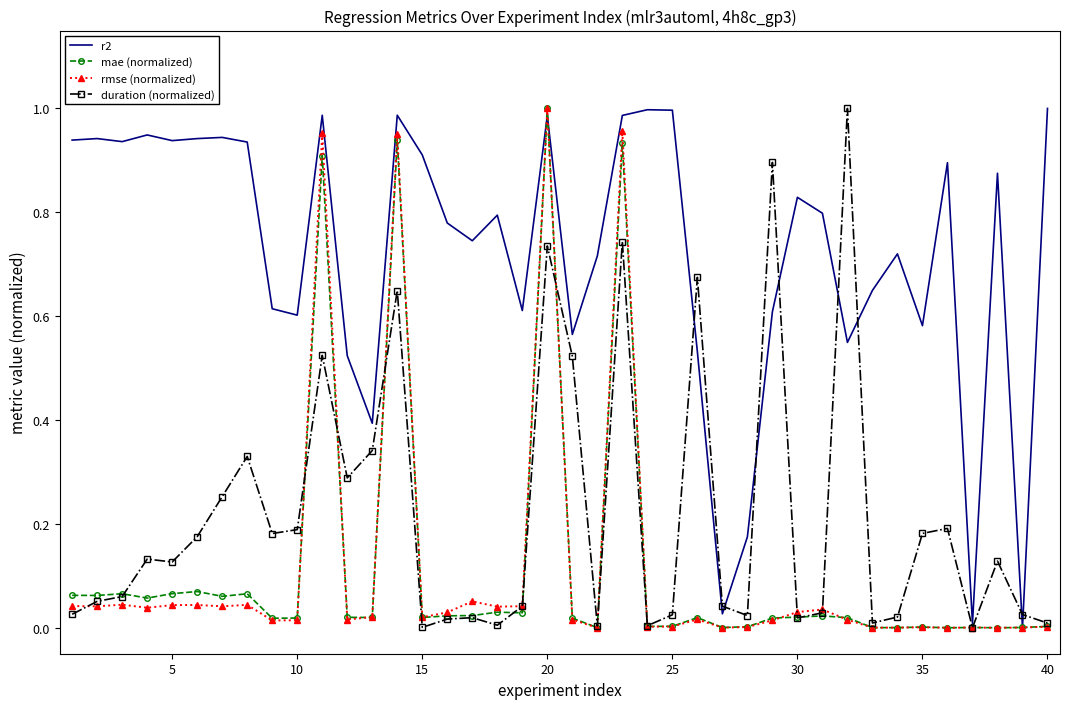

Which series has the largest total across all categories?

r2